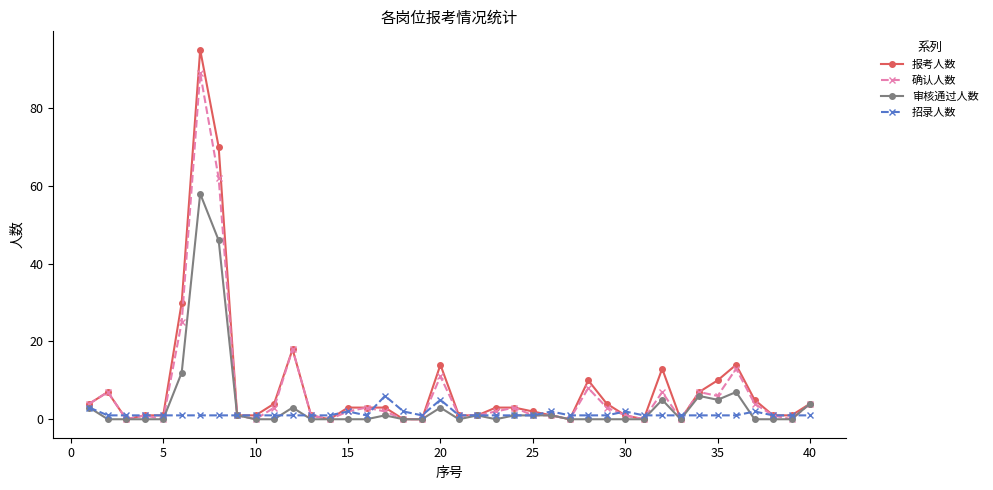

True or false: 审核通过人数 has more than 2 points higher than both neighbors.

True